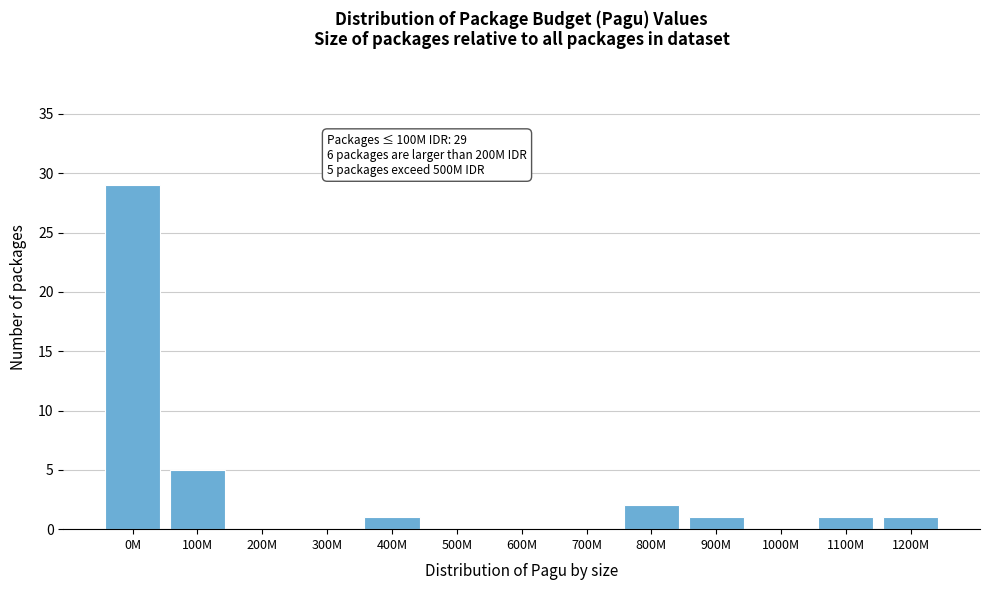

Reading left to right, extract all data points from this chart.

0M=29	100M=5	200M=0	300M=0	400M=1	500M=0	600M=0	700M=0	800M=2	900M=1	1000M=0	1100M=1	1200M=1